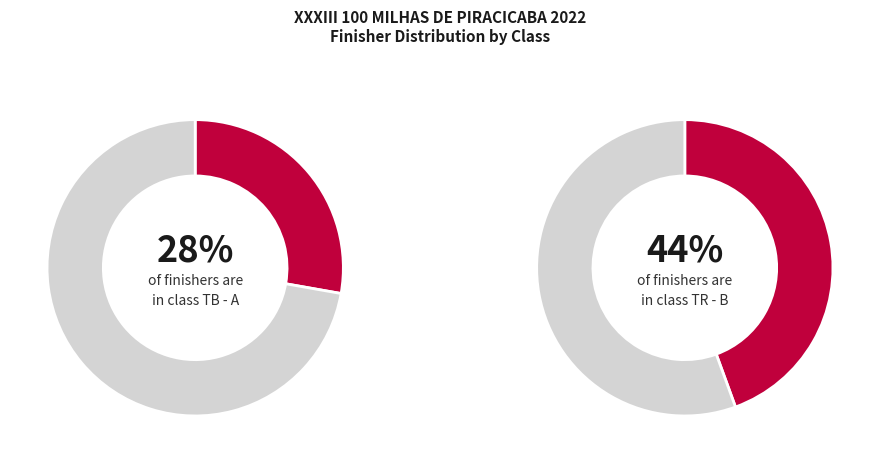

To the nearest percent, what is the combined percentage of TB - A and TR - B?

72%